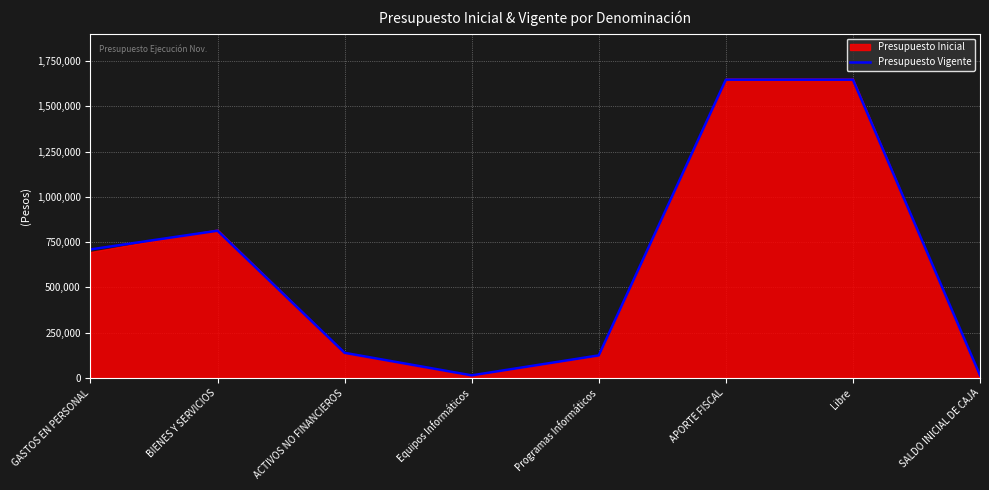

What is the difference between the values at ACTIVOS NO FINANCIEROS and APORTE FISCAL?

1508809